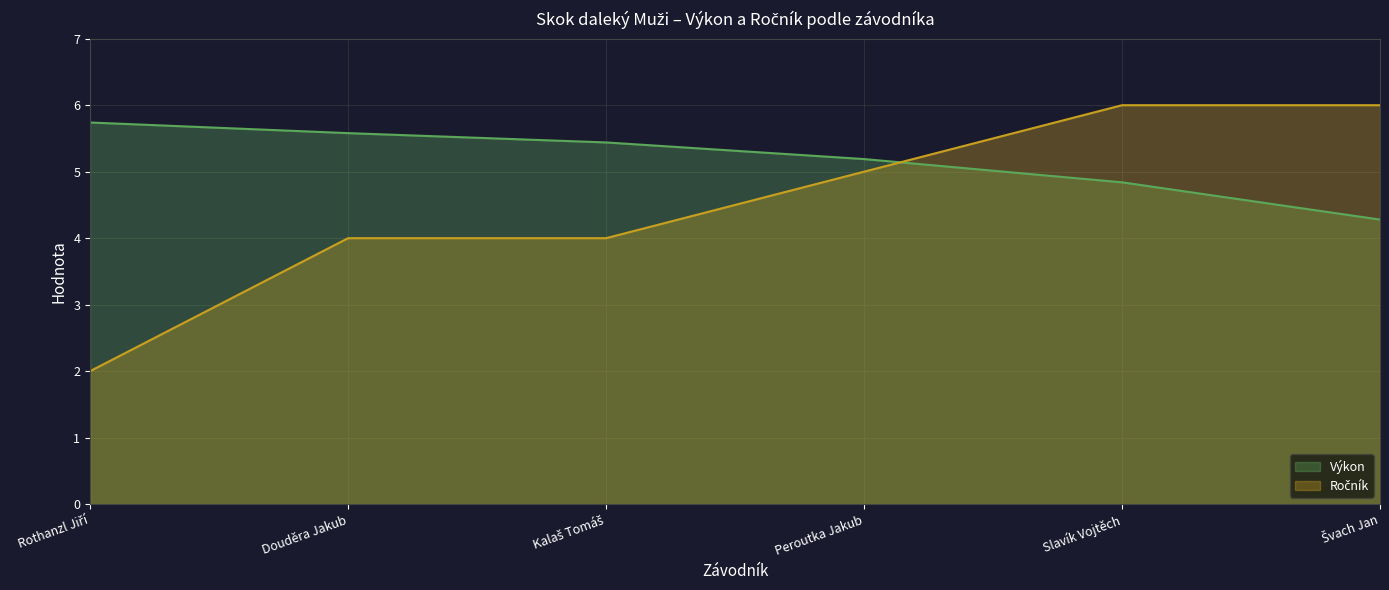

How many distinct data groups are displayed?

2